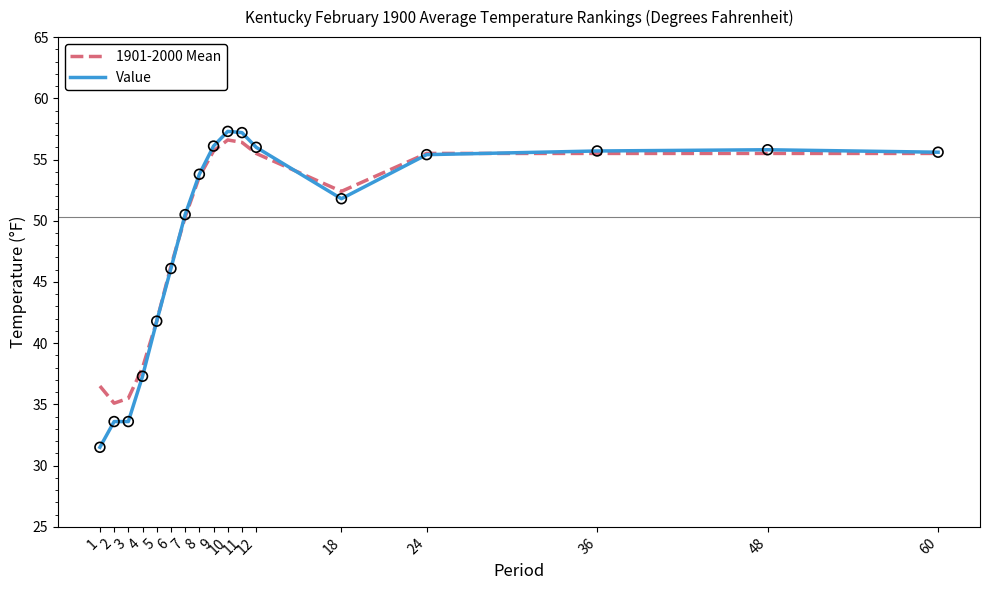

Is the value of Value at 5 greater than the value of 1901-2000 Mean at 24?

No